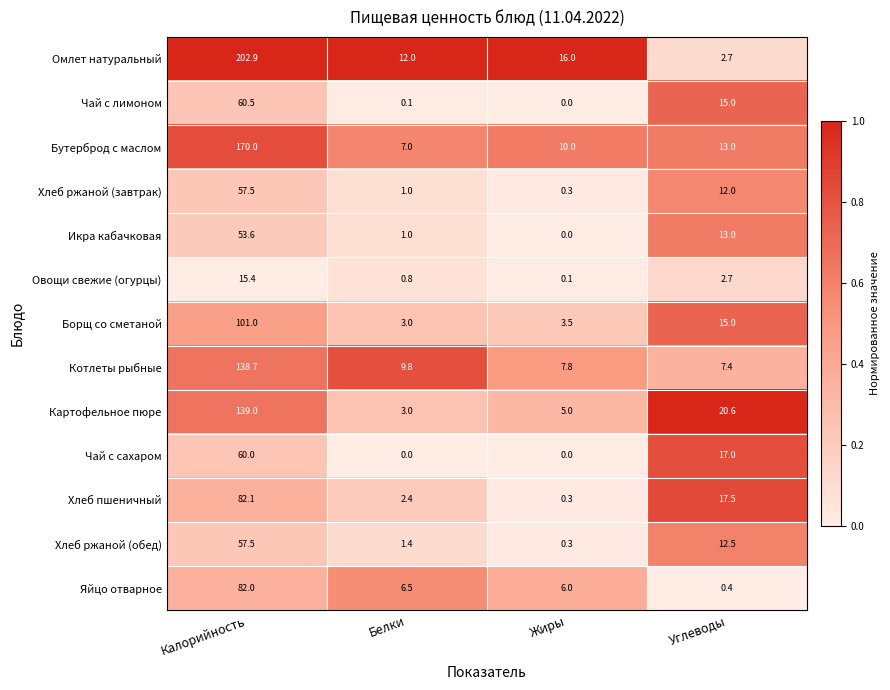

What is the maximum value shown in the chart?

202.9